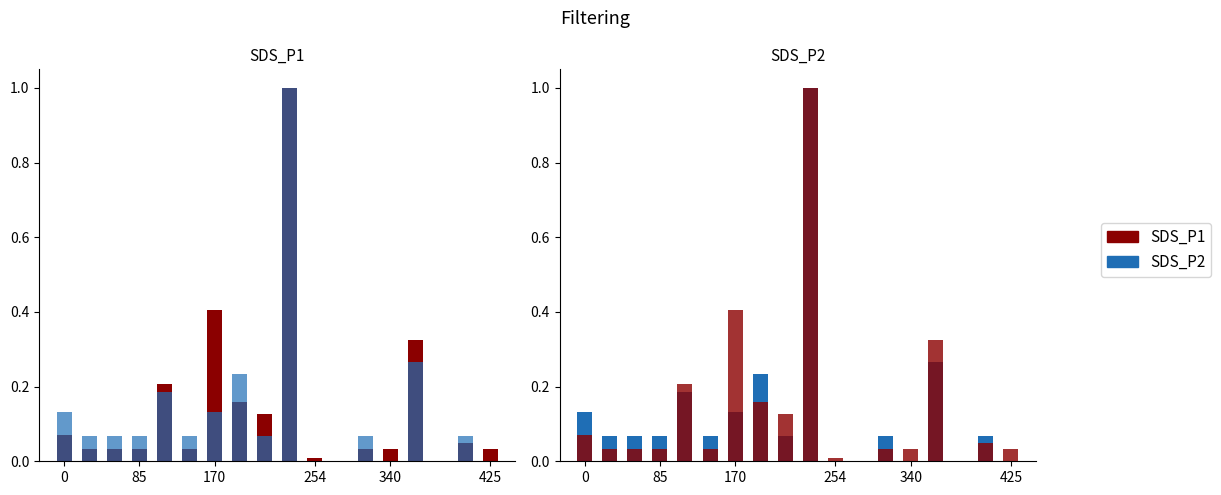

Rank the series by their average value, from highest to lowest.

SDS_P1, SDS_P2